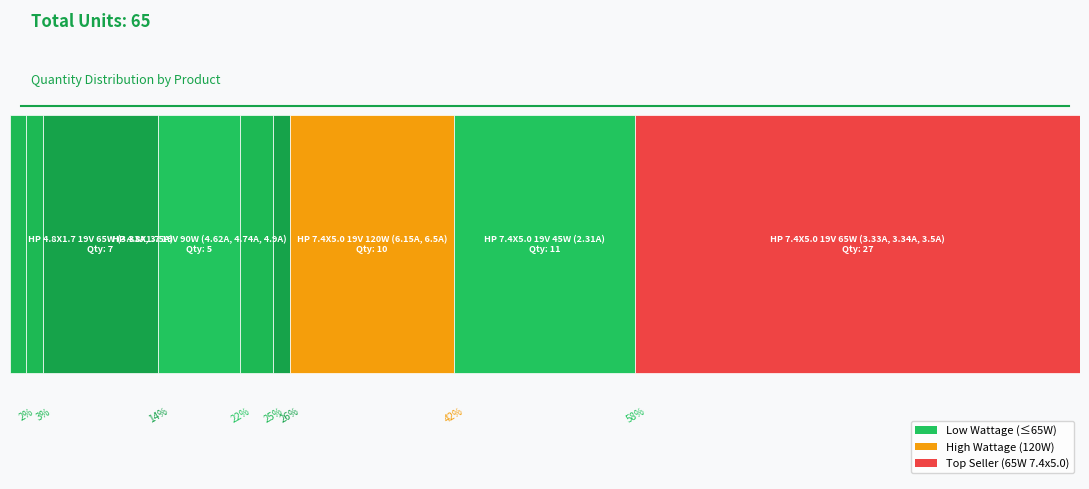

Rank the categories by value from highest to lowest.

HP 7.4X5.0 19V 65W (3.33A, 3.34A, 3.5A), HP 7.4X5.0 19V 45W (2.31A), HP 7.4X5.0 19V 120W (6.15A, 6.5A), HP 4.8X1.7 19V 65W (3.33A, 3.5A), HP 4.8X1.7 19V 90W (4.62A, 4.74A, 4.9A), HP 5.5X2.5 19V 65W (3.5A), HP USB-C 20V 45W (2.25A), HP 4.0X1.7 19V 30W (1.58A), HP 5.5X2.5 19V 90W (4.9A)